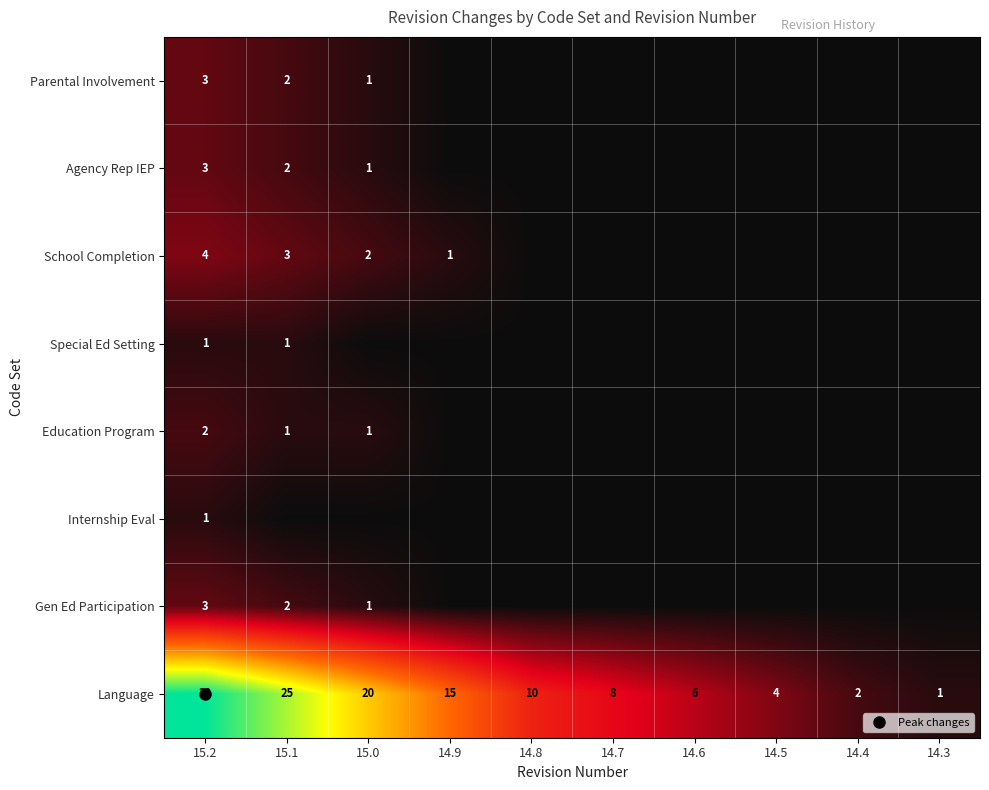

Is it true that Parental Involvement equals 2 at 14.8?

False